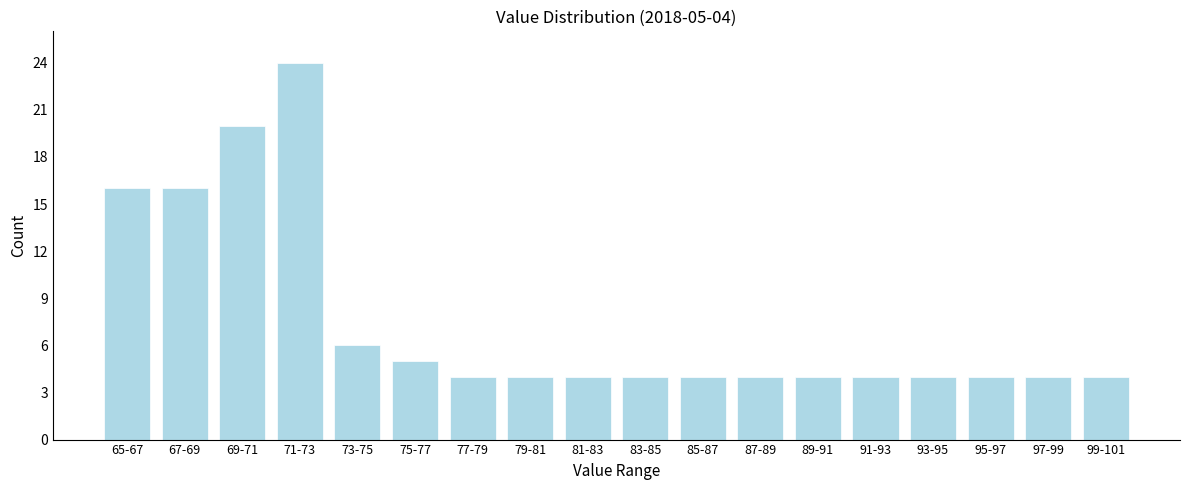

Reading right to left, transcribe all the data shown in this chart.

99-101=4	97-99=4	95-97=4	93-95=4	91-93=4	89-91=4	87-89=4	85-87=4	83-85=4	81-83=4	79-81=4	77-79=4	75-77=5	73-75=6	71-73=24	69-71=20	67-69=16	65-67=16